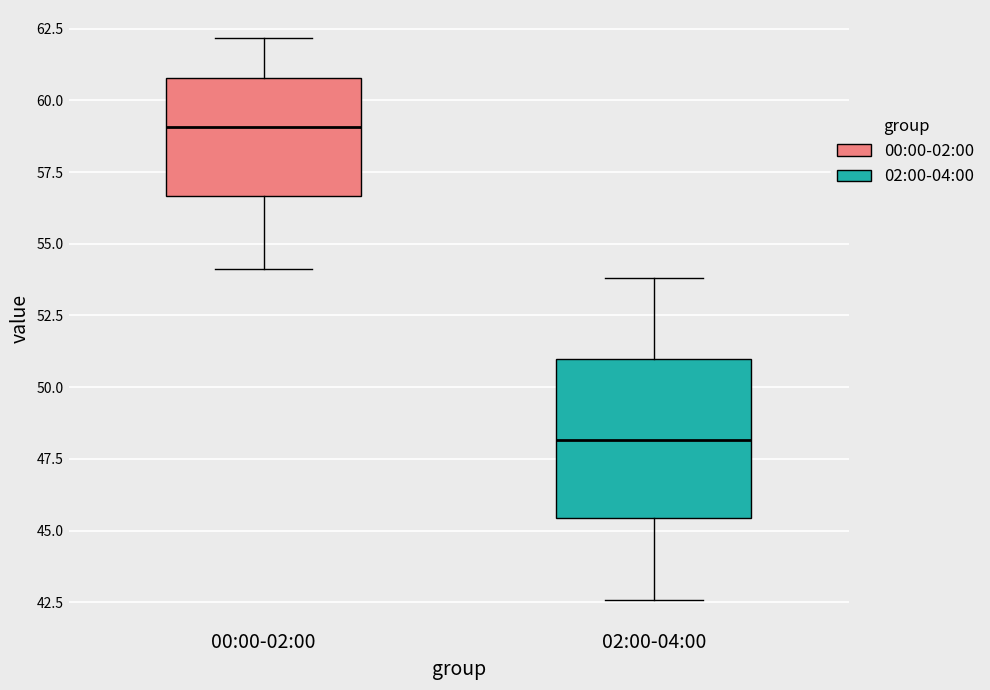

Reading left to right, transcribe this box plot: for each box, give where its median line is, the range the box spans, and where its two whiskers end, as read against the y-axis. The values are not printed on the chart, so give them approximately, as read against the axis.

00:00-02:00: median 59.0, box 56.5 to 61.0, whiskers 54.0 to 62.0
02:00-04:00: median 48.0, box 45.5 to 51.0, whiskers 42.5 to 54.0